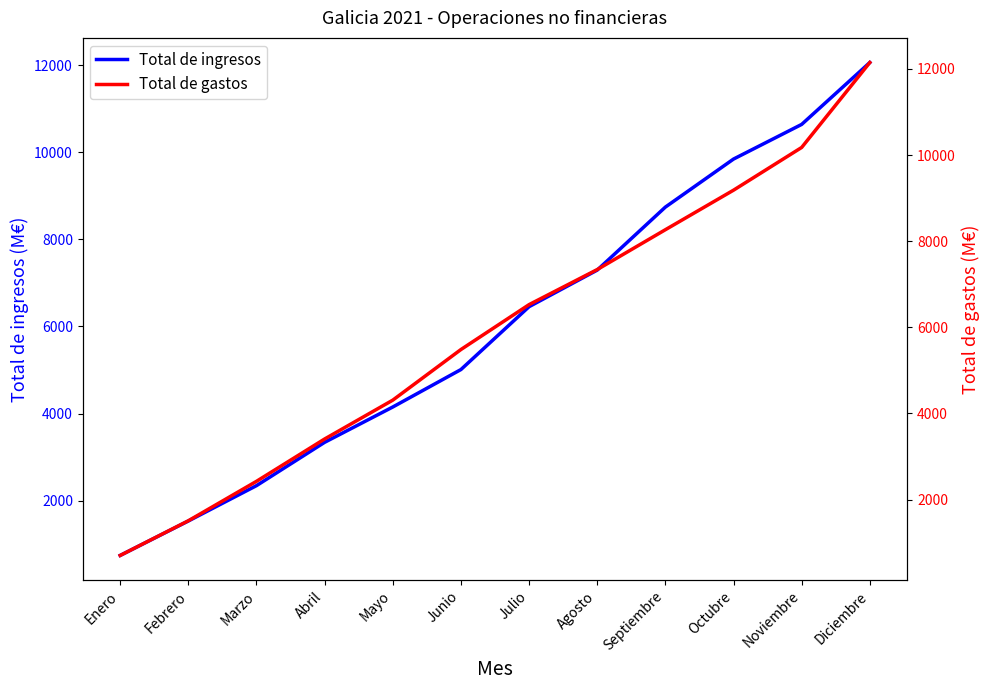

What is the total value across all series at Agosto?

14635